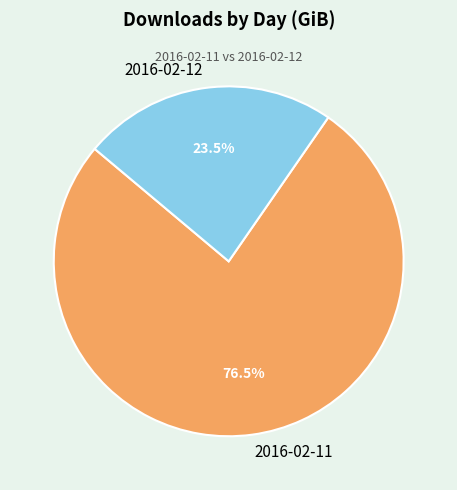

What is the largest slice in the pie chart?

2016-02-11